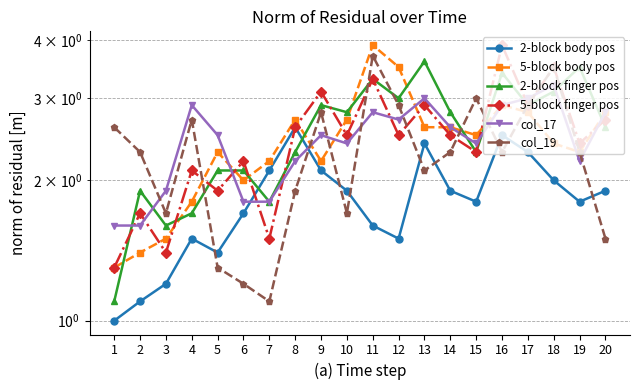

Which series has the largest range (max minus min)?

col_19